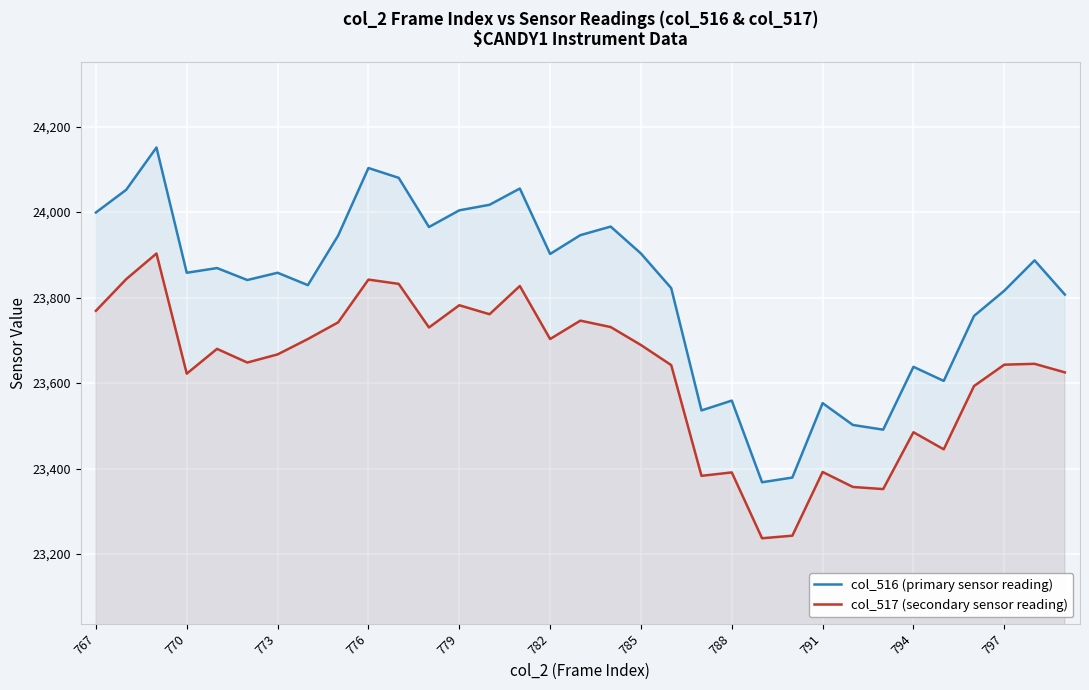

True or false: col_517 (secondary sensor reading) and col_516 (primary sensor reading) cross at least once.

False